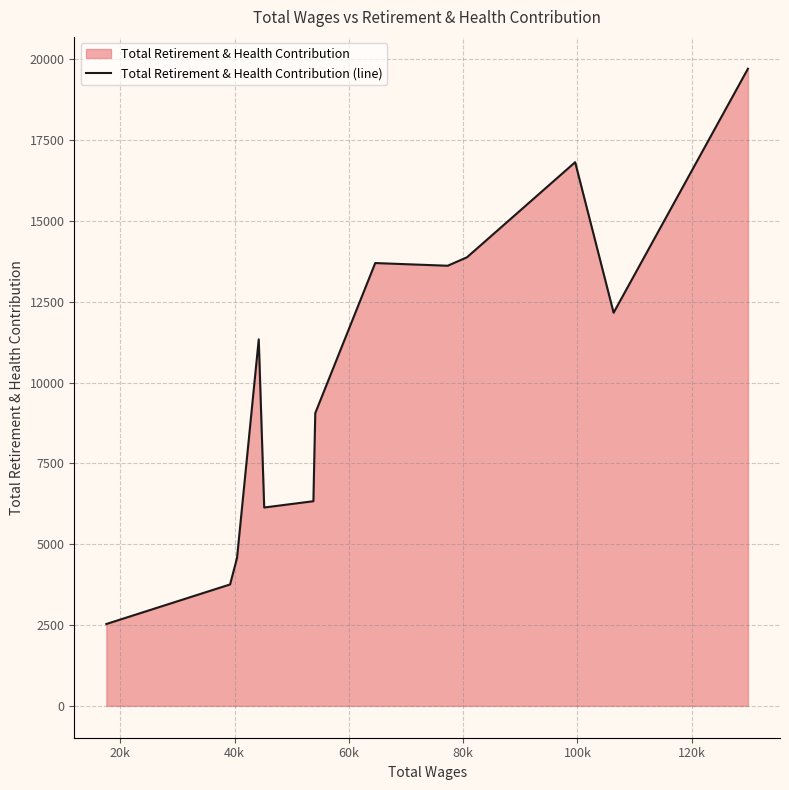

How many data points does each series have?

13